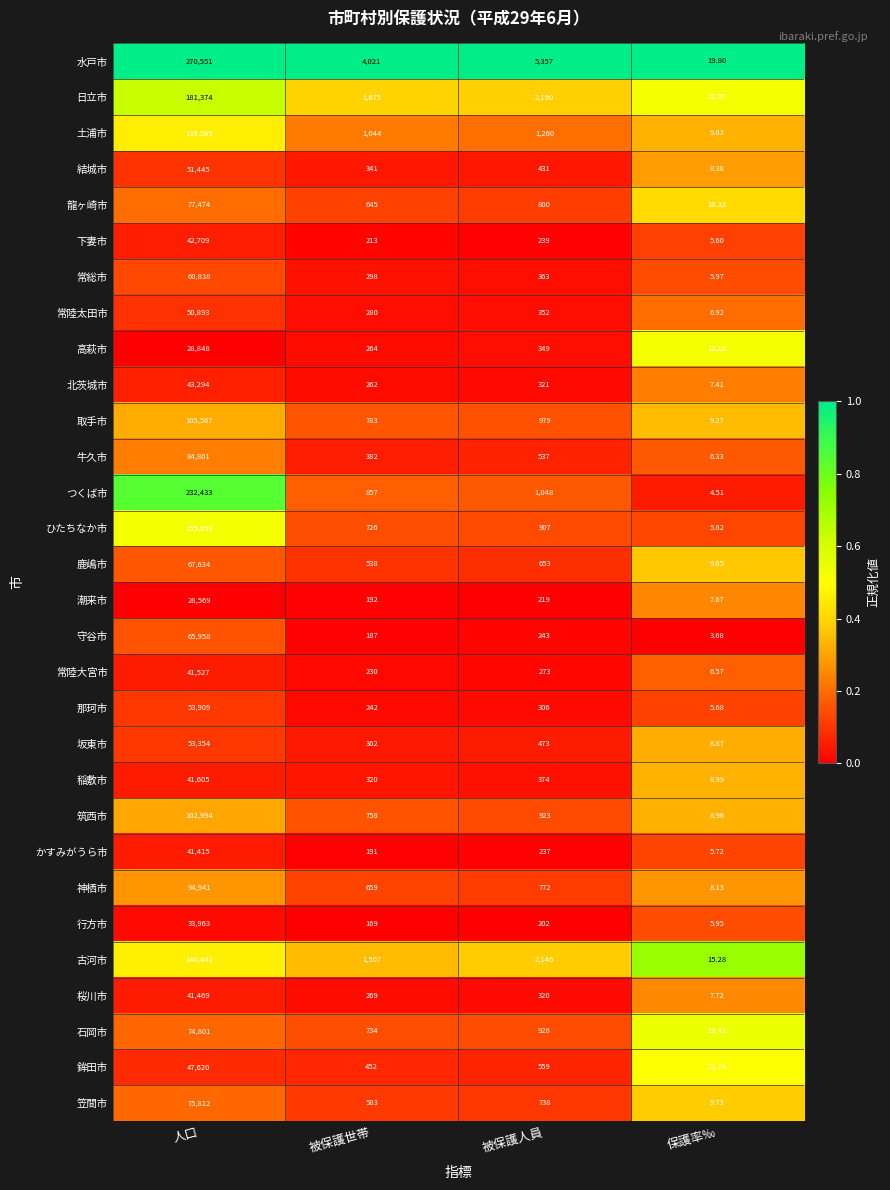

Rank the series by their maximum value, from lowest to highest.

潮来市, 高萩市, 行方市, かすみがうら市, 桜川市, 常陸大宮市, 稲敷市, 下妻市, 北茨城市, 鉾田市, 常陸太田市, 結城市, 坂東市, 那珂市, 常総市, 守谷市, 鹿嶋市, 石岡市, 笠間市, 龍ヶ崎市, 牛久市, 神栖市, 筑西市, 取手市, 土浦市, 古河市, ひたちなか市, 日立市, つくば市, 水戸市